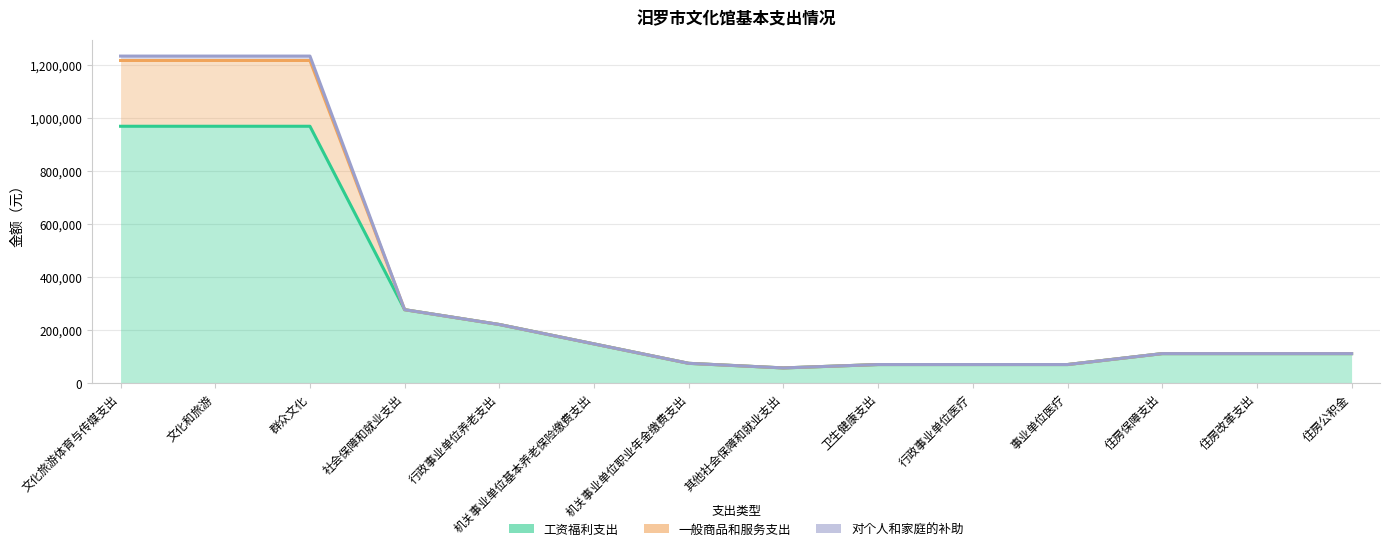

Read the 对个人和家庭的补助 value at 文化旅游体育与传媒支出, to the nearest 10.

1232630